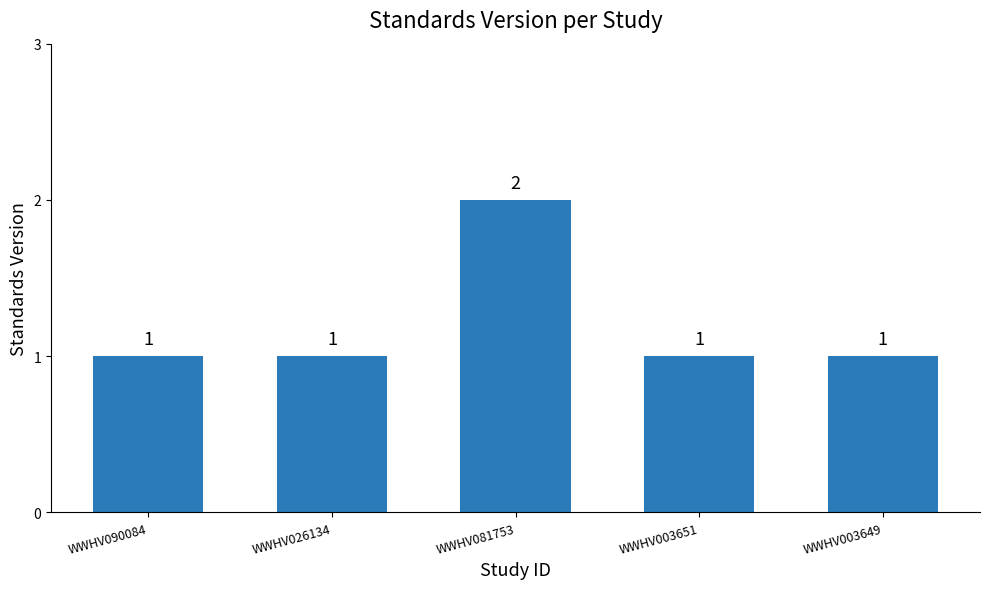

What is the difference between the values at WWHV081753 and WWHV090084?

1